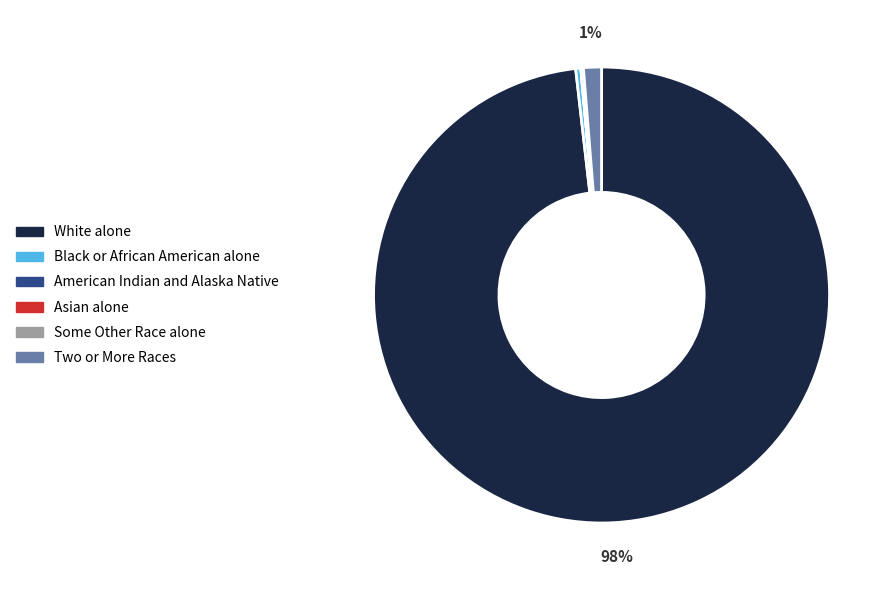

Does Two or More Races account for over 50% of the chart?

No